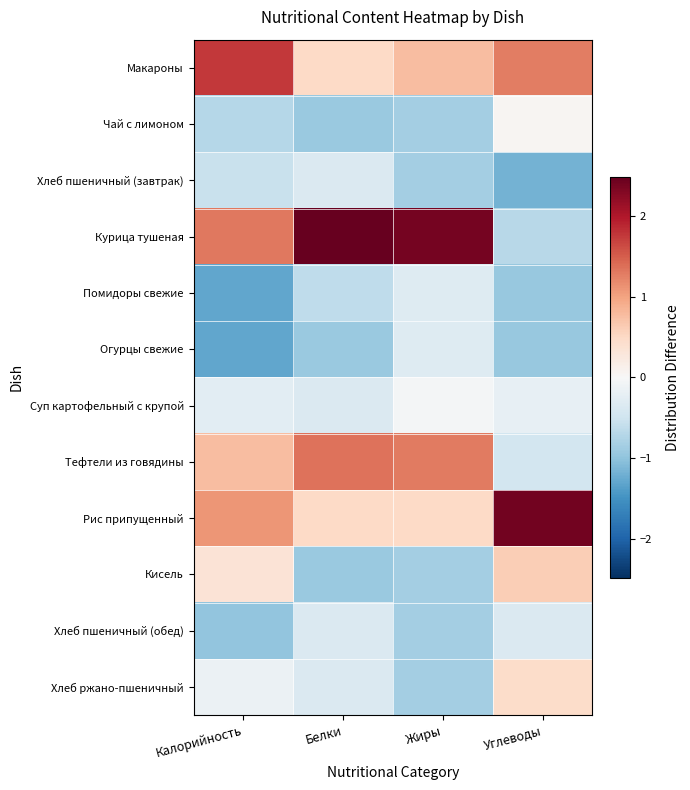

At which category is the sum across all series the highest?

Калорийность